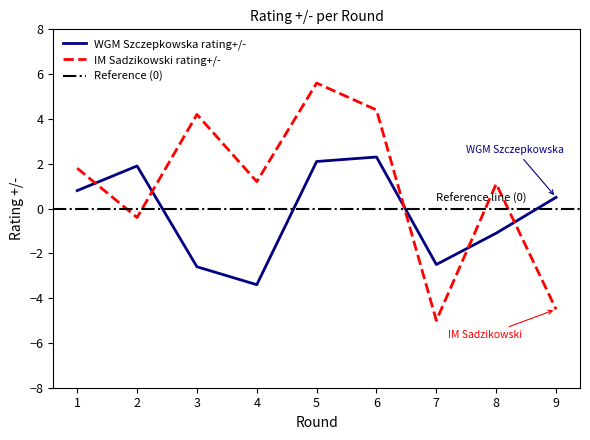

How many data points in IM Sadzikowski rating+/- are less than 1?

3